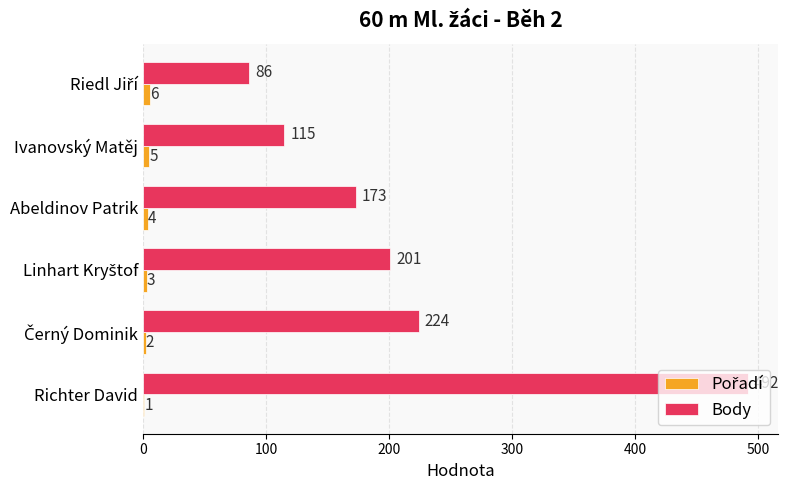

At which category is the sum across all series the highest?

Richter David